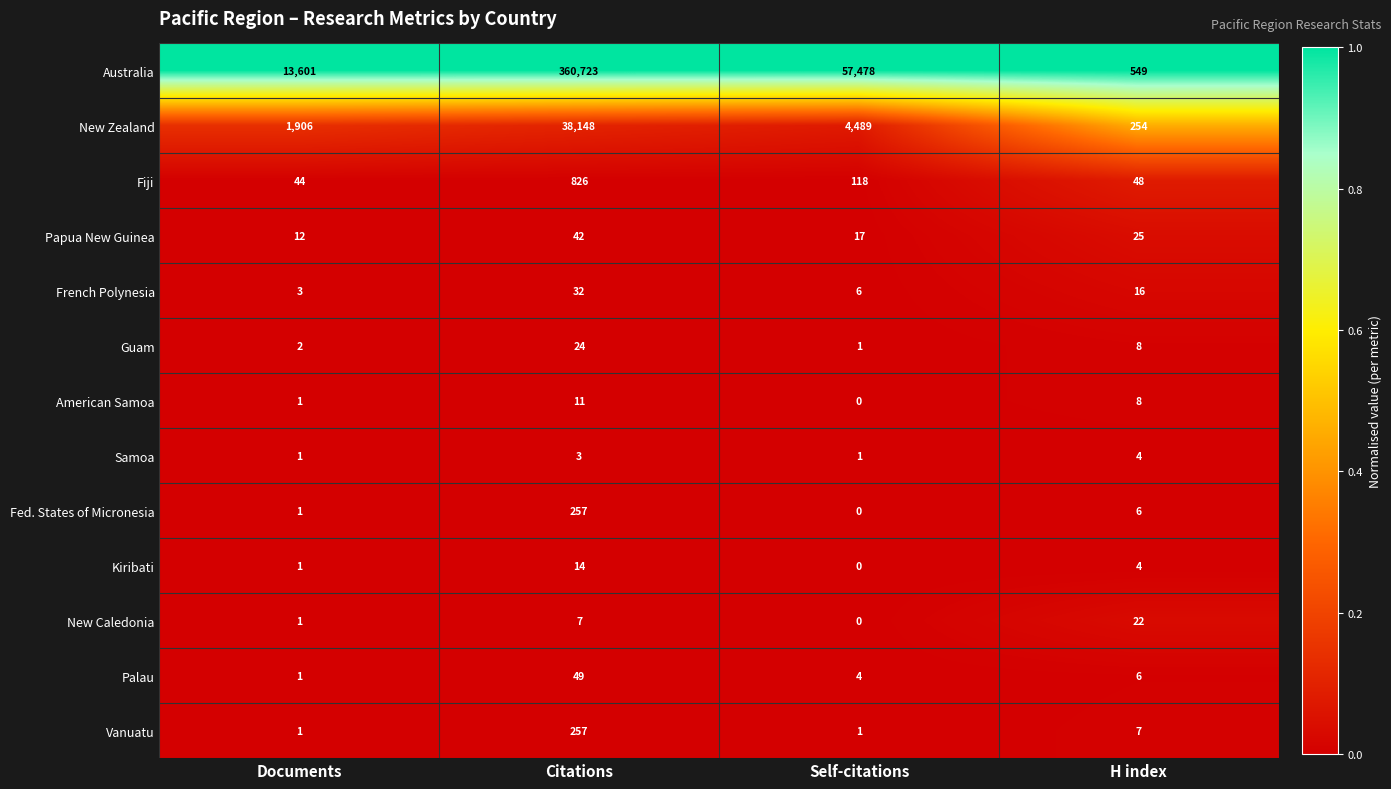

What is the spread (max minus min) of values at Citations?

360720